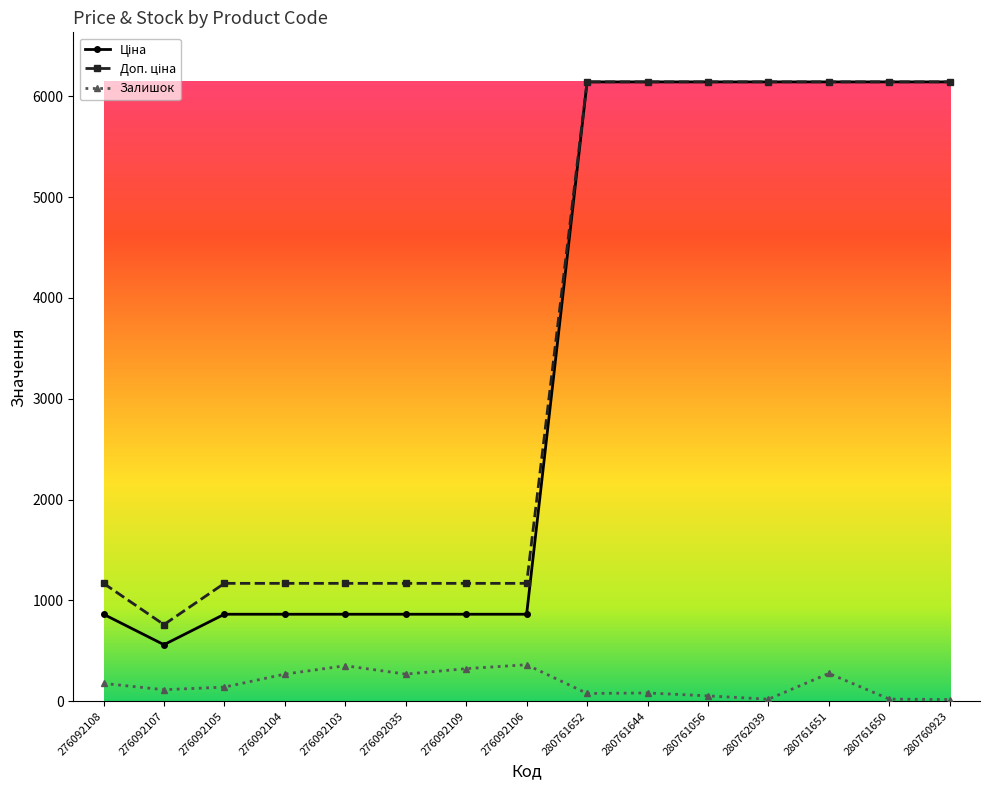

What is the spread (max minus min) of values at 276092106?

807.2